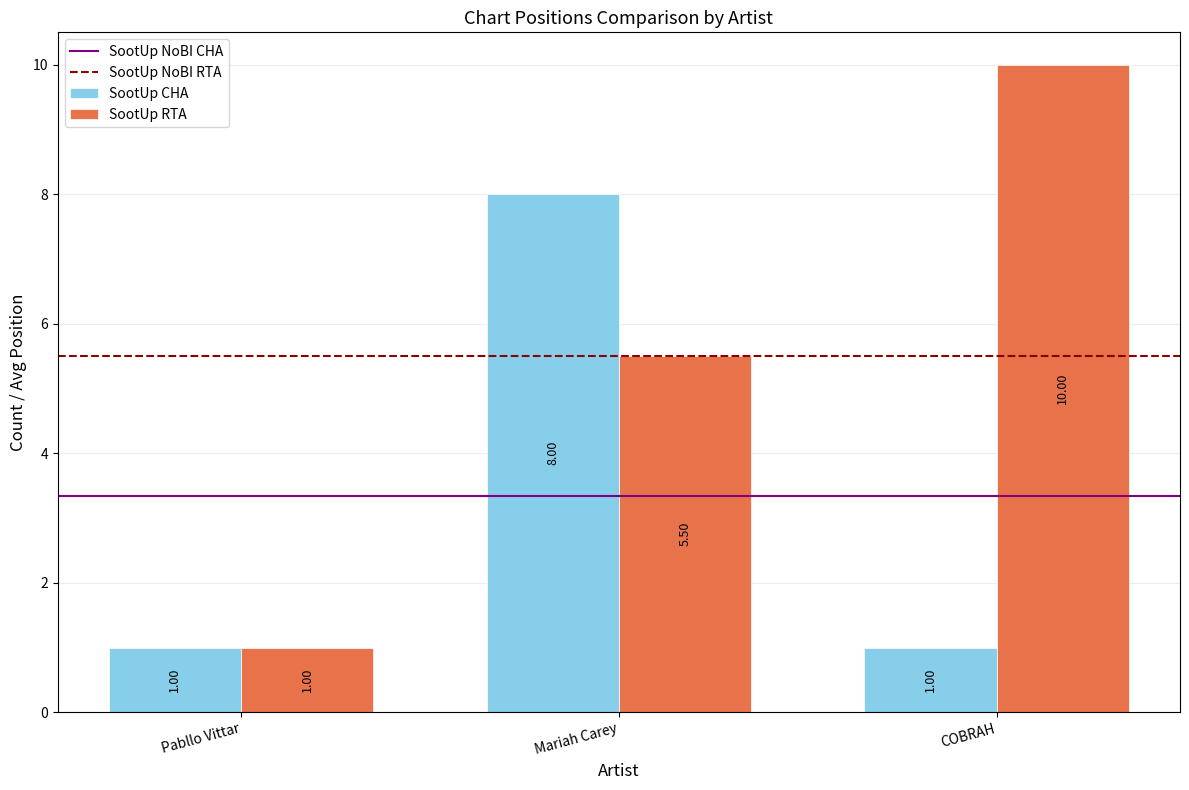

List the series in order of their peak value, highest first.

SootUp RTA, SootUp CHA